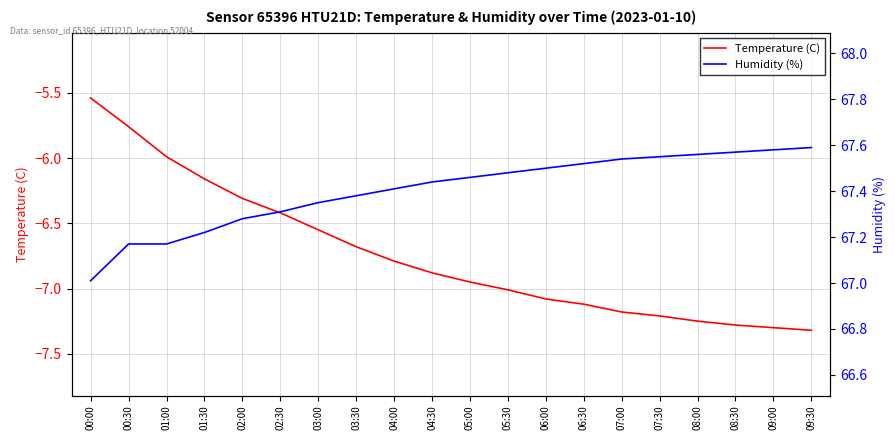

What is the minimum value for Humidity (%)?

67.0